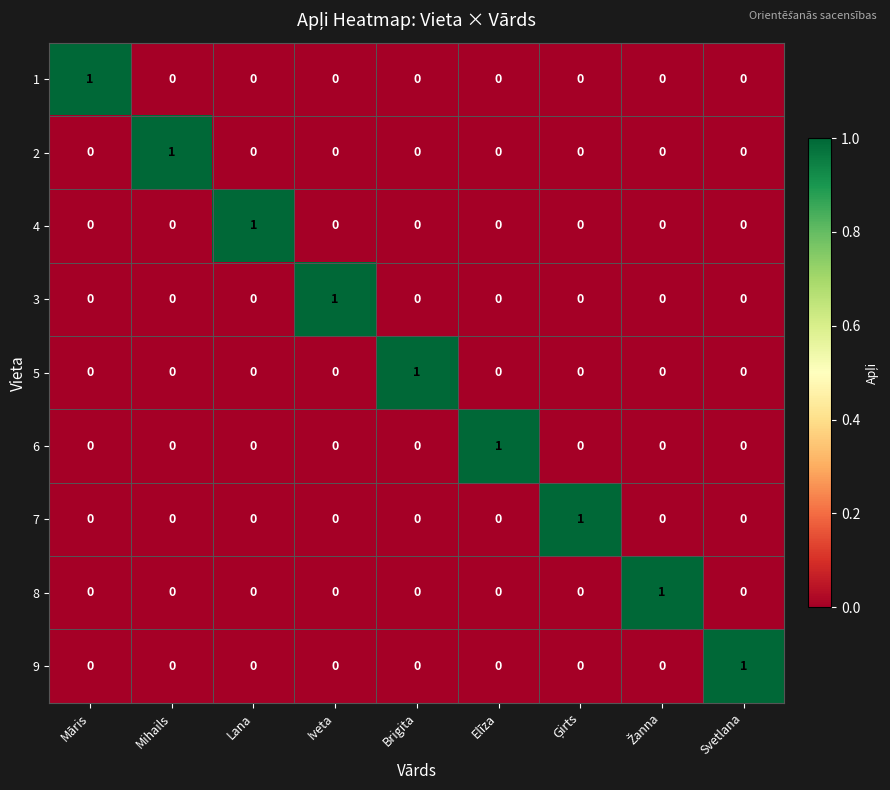

True or false: 1 has a value of -1 at Elīza.

False